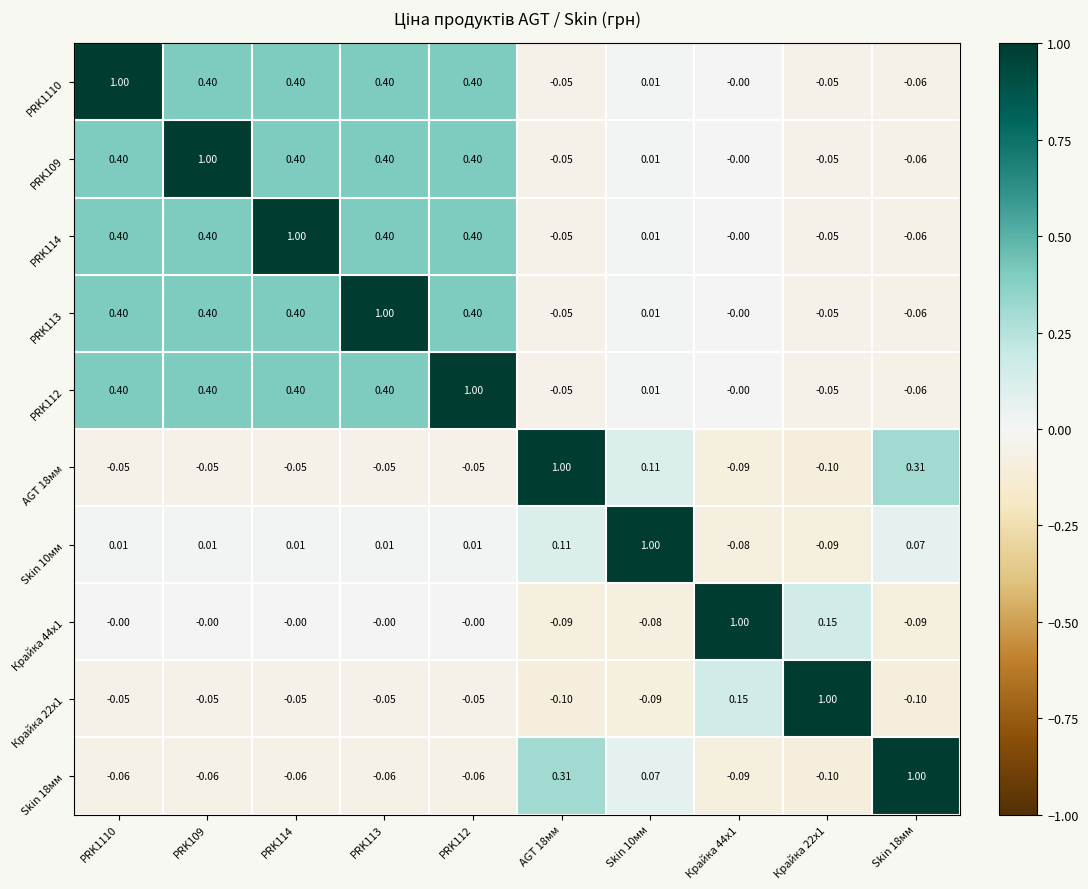

Is the value of PRK109 at Крайка 44x1 greater than the value of Крайка 44x1 at Skin 18мм?

Yes